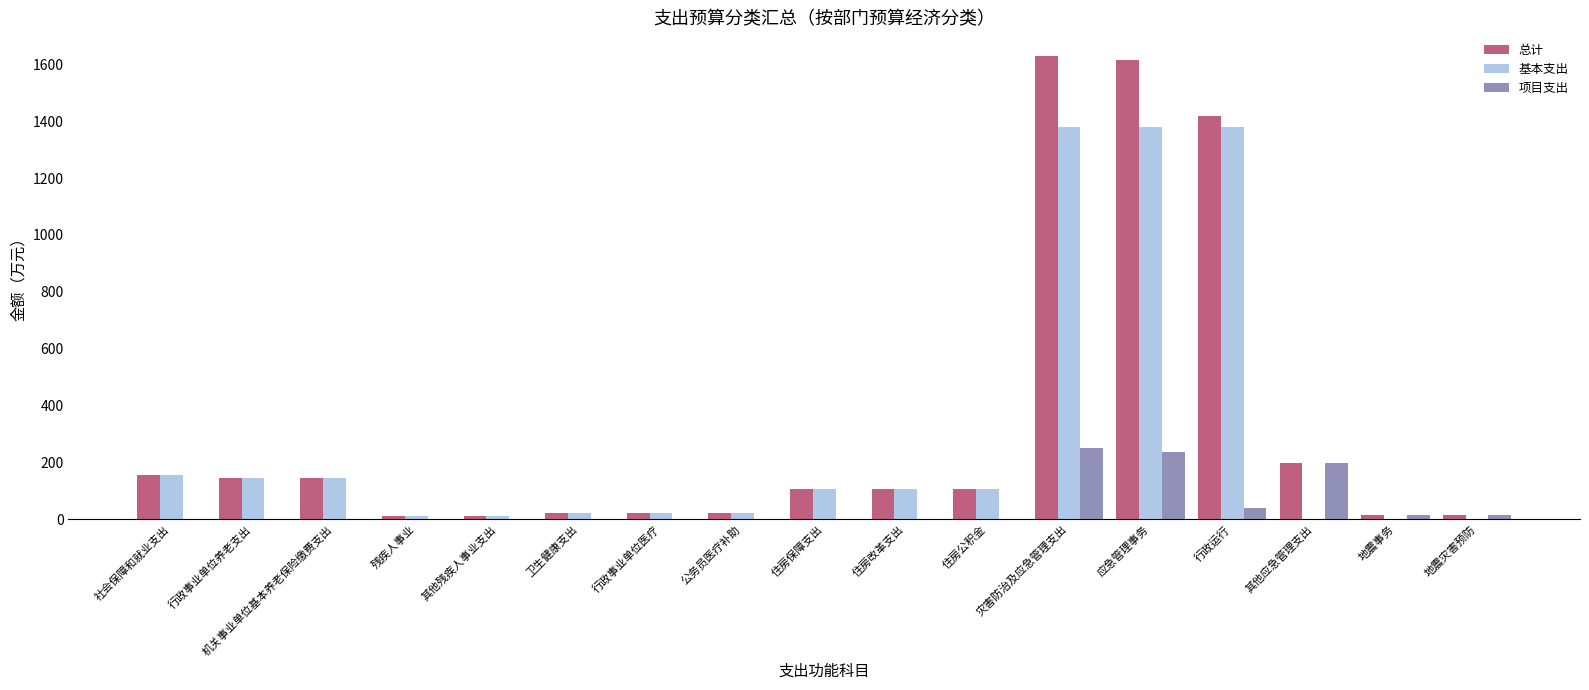

What are all the series names shown in the legend?

总计, 基本支出, 项目支出